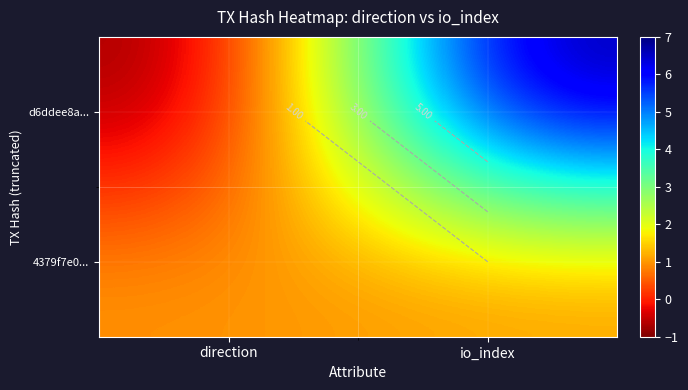

Count the number of categories in the chart.

2